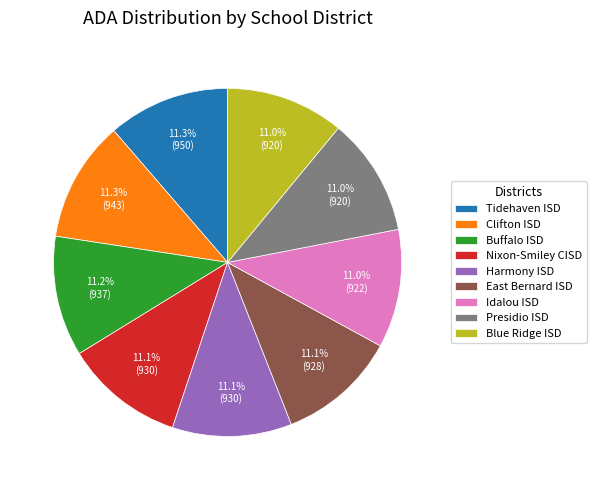

Does Presidio ISD account for over 50% of the chart?

No